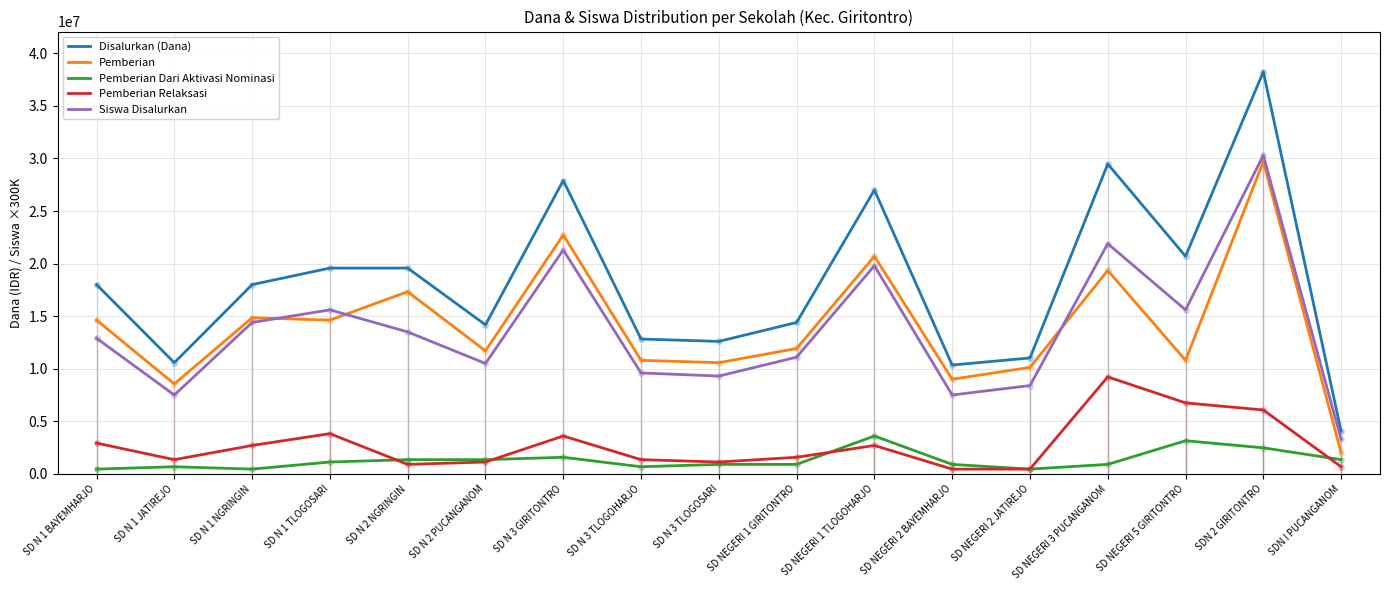

Reading left to right, transcribe all the data shown in this chart.

Disalurkan (Dana): 18000000	10575000	18000000	19575000	19575000	14175000	27900000	12825000	12600000	14400000	27000000	10350000	11025000	29475000	20700000	38250000	4050000
Pemberian: 14625000	8550000	14850000	14625000	17325000	11700000	22725000	10800000	10575000	11925000	20700000	9000000	10125000	19350000	10800000	29700000	2025000
Pemberian Dari Aktivasi Nominasi: 450000	675000	450000	1125000	1350000	1350000	1575000	675000	900000	900000	3600000	900000	450000	900000	3150000	2475000	1350000
Pemberian Relaksasi: 2925000	1350000	2700000	3825000	900000	1125000	3600000	1350000	1125000	1575000	2700000	450000	450000	9225000	6750000	6075000	675000
Siswa Disalurkan: 12900000	7500000	14400000	15600000	13500000	10500000	21300000	9600000	9300000	11100000	19800000	7500000	8400000	21900000	15600000	30300000	3300000